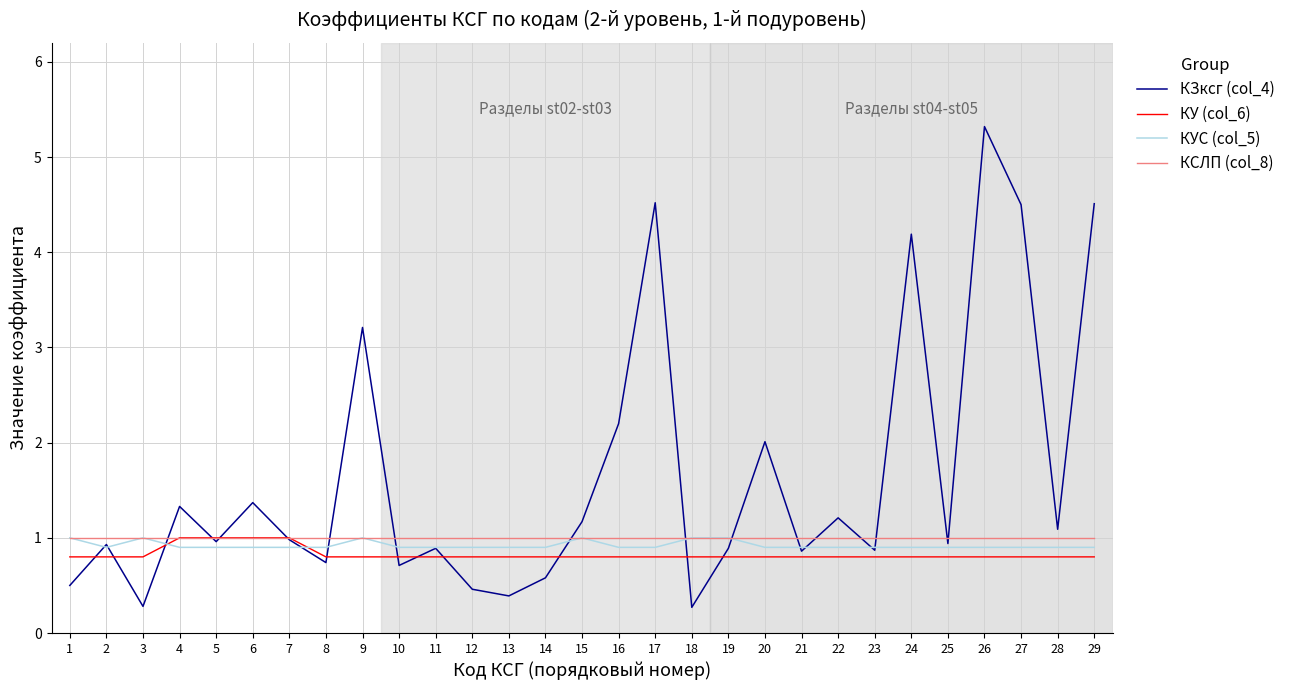

The value of КСЛП (col_8) at 14 is 1.0. True or false?

True